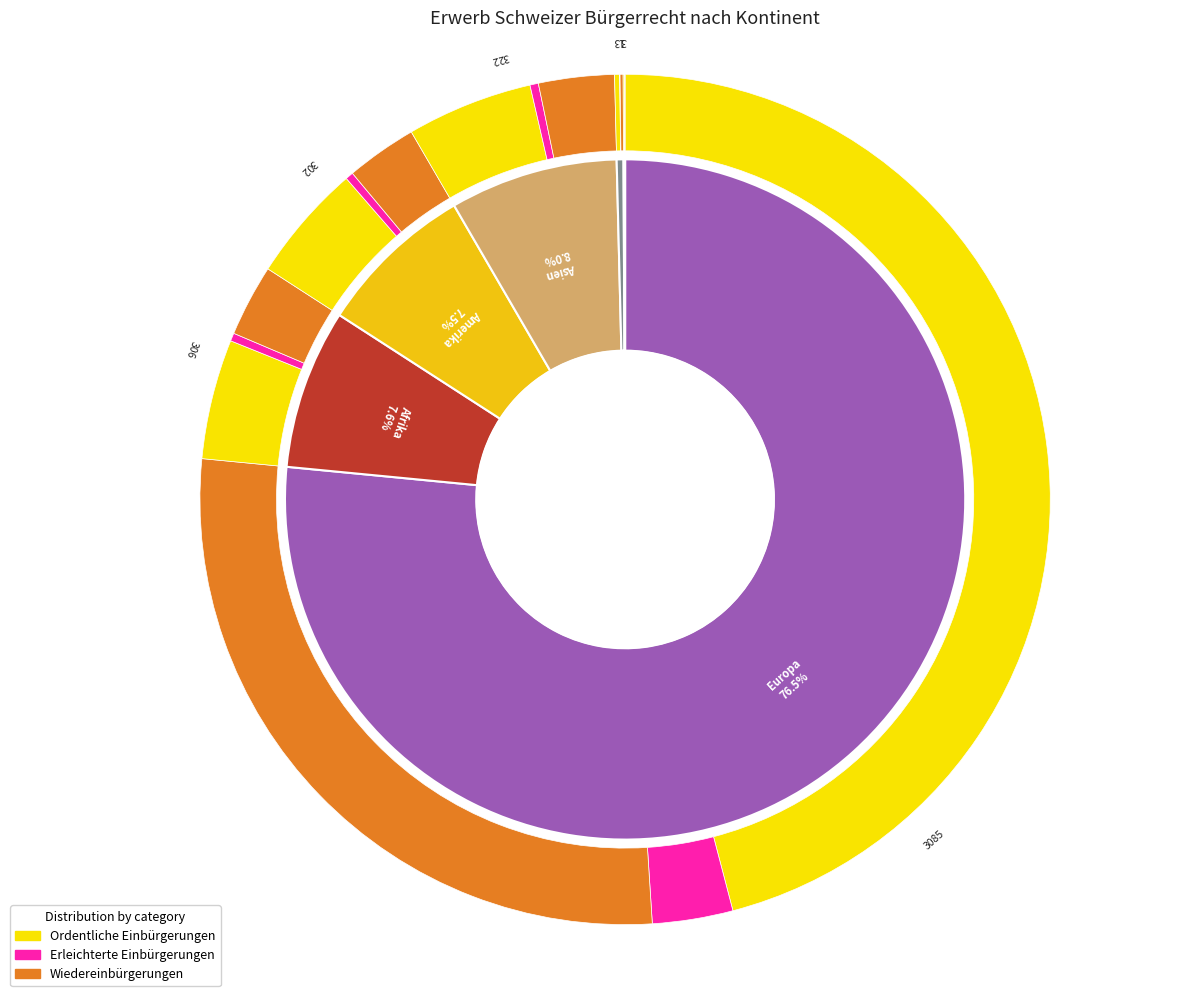

To the nearest percent, what is the average slice percentage?

17%